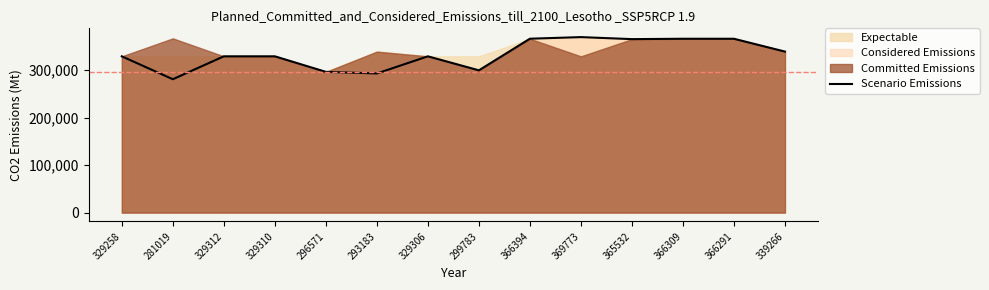

What is the label of the 2nd point from the left?

281019